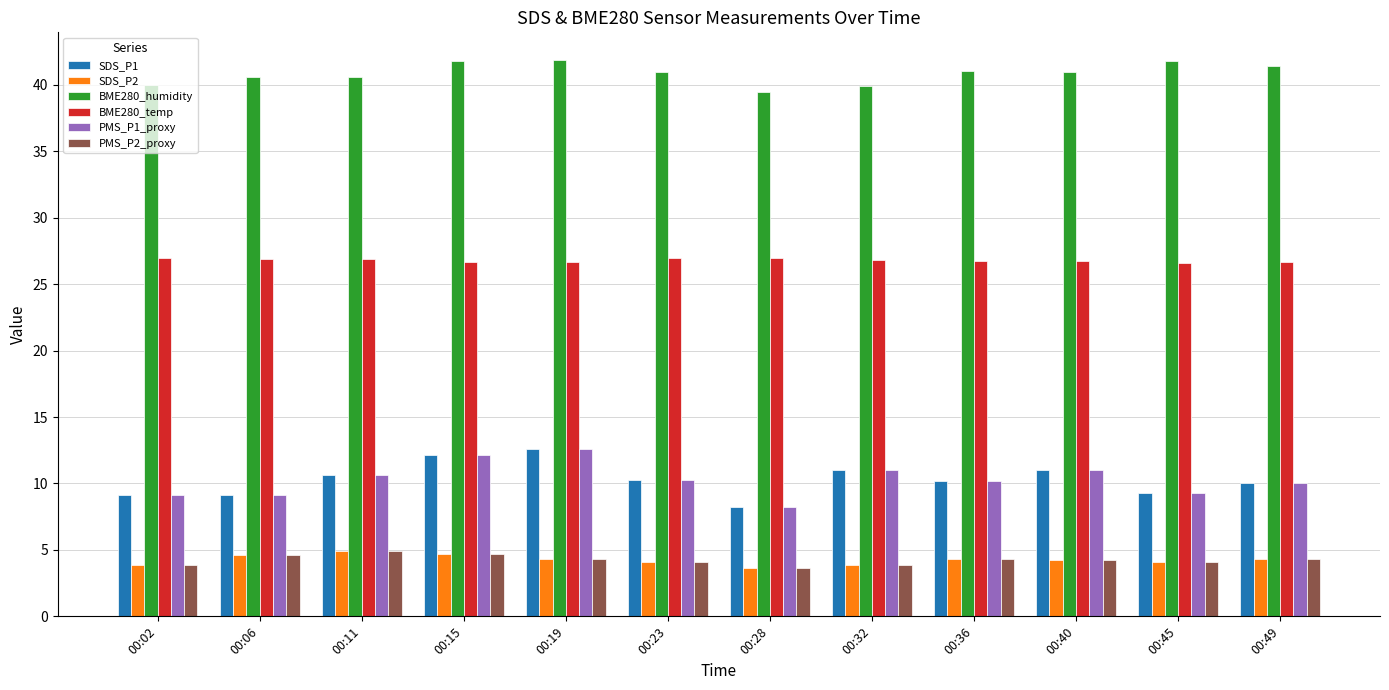

What is the difference between the second highest and minimum values in the PMS_P2_proxy series?

1.0